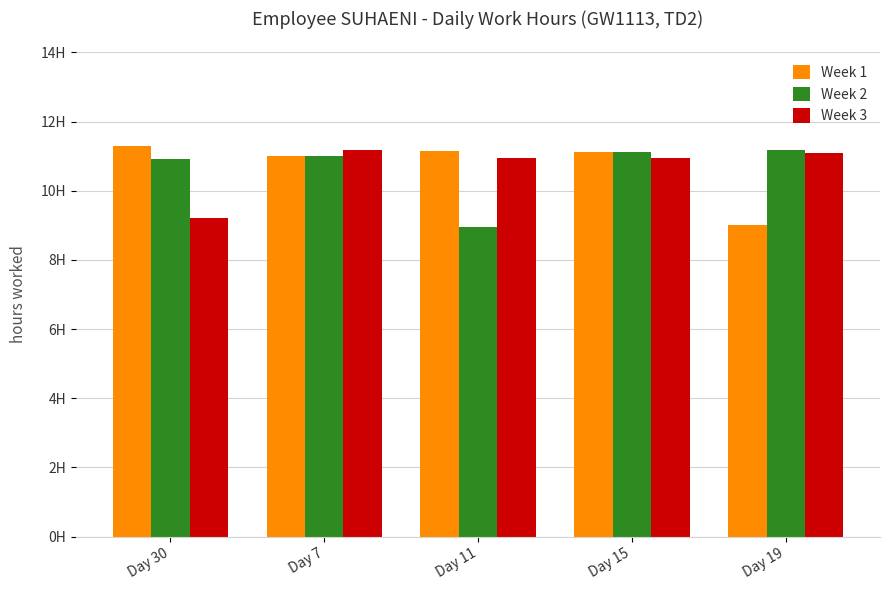

Reading left to right, extract all data points from this chart.

Week 1: 11.3	11.0	11.1	11.1	9.0
Week 2: 10.9	11.0	8.9	11.1	11.2
Week 3: 9.2	11.2	10.9	11.0	11.1